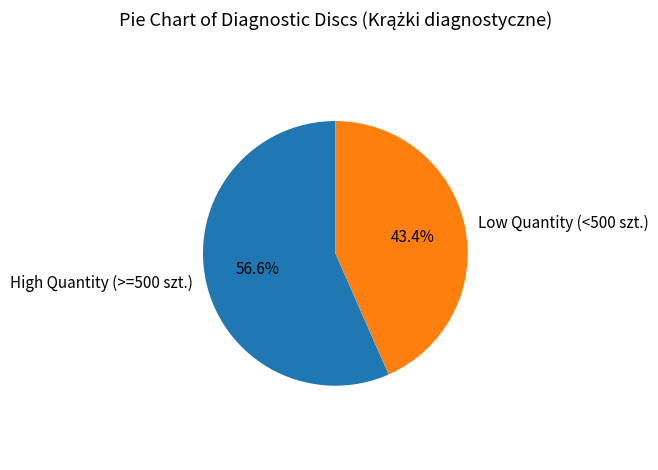

Do High Quantity (>=500 szt.) and Low Quantity (<500 szt.) together represent more than half of the pie?

Yes